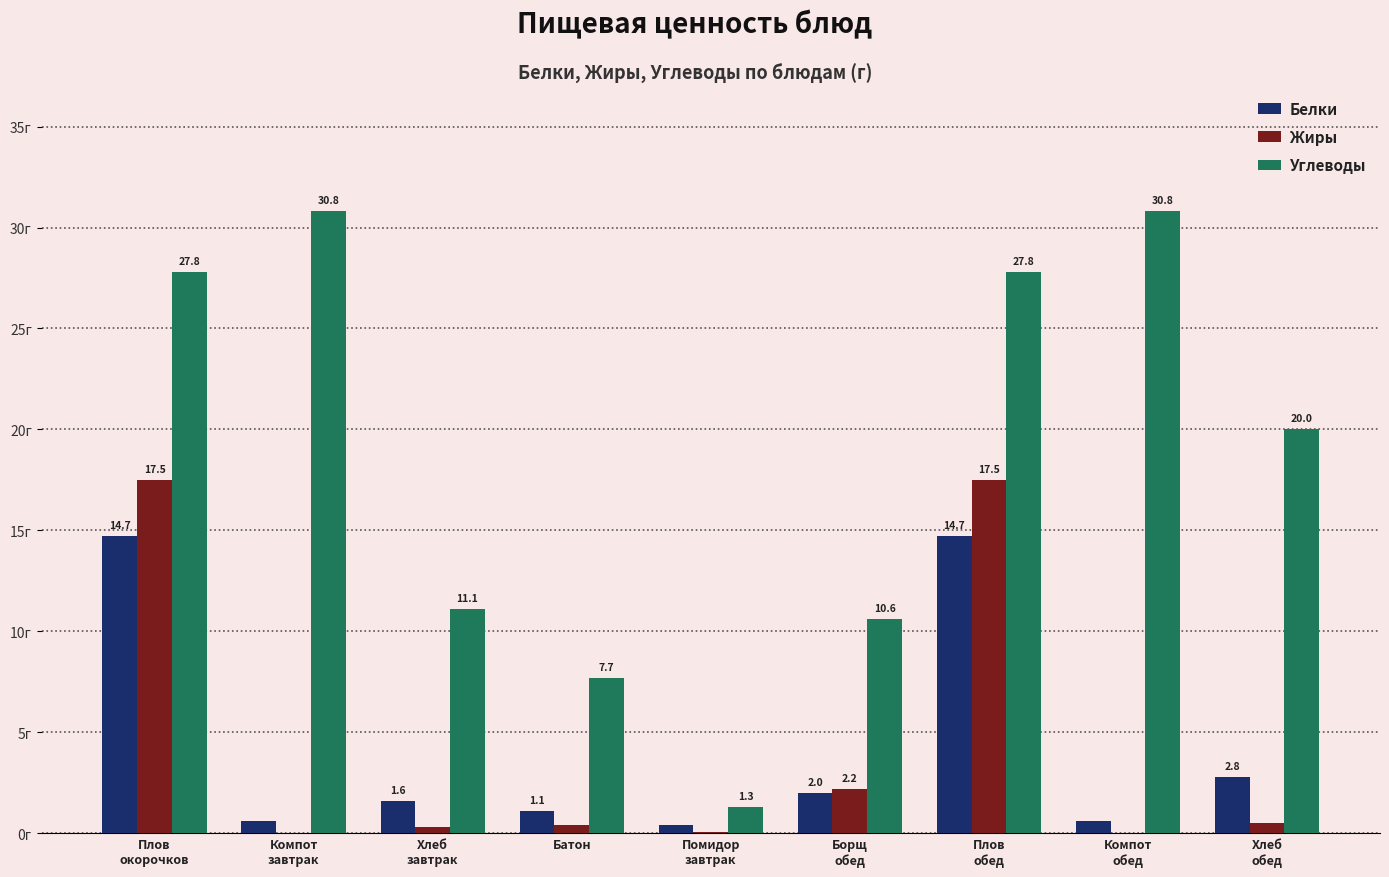

At which label does Белки first exceed 1?

Плов
окорочков